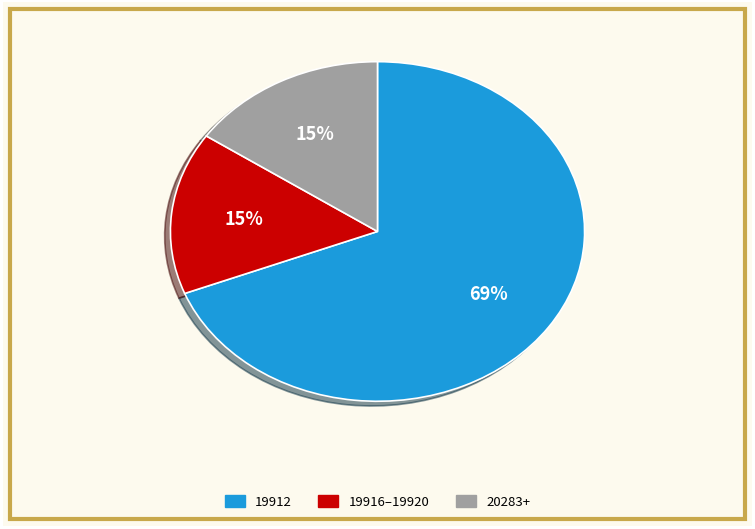

To the nearest percent, what is the average slice percentage?

33%